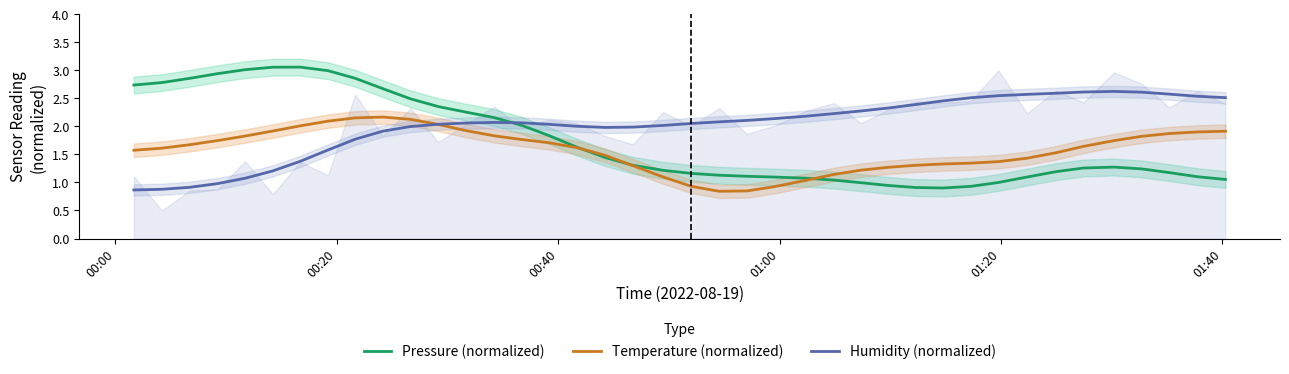

At how many categories does at least one series exceed 2?

38